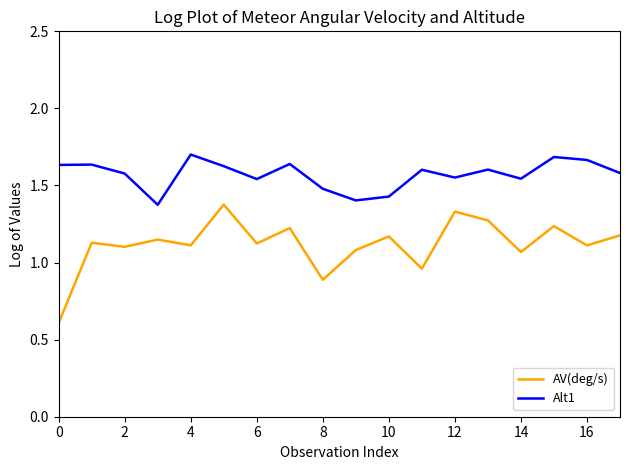

True or false: Alt1 and AV(deg/s) cross at least once.

False